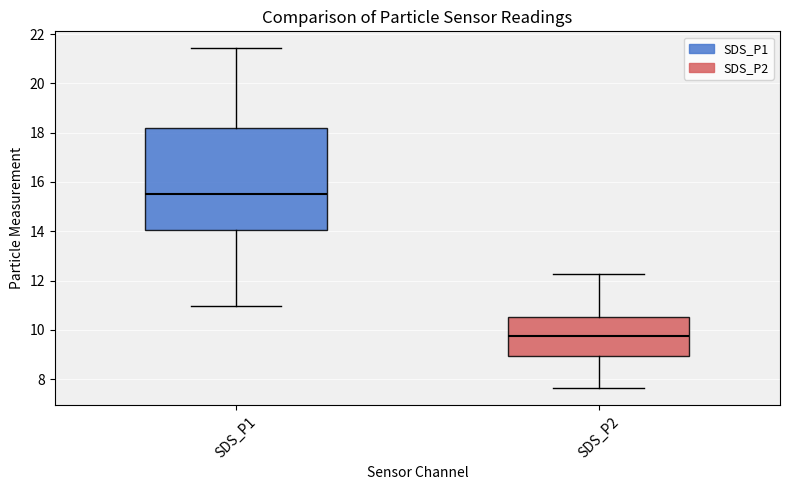

Reading left to right, read every box against the y-axis: the position of its median line, the range the box covers, and the ends of its whiskers. The values are not printed on the chart, so give them approximately, as read against the axis.

SDS_P1: median 15.6, box 14.0 to 18.2, whiskers 11.0 to 21.4
SDS_P2: median 9.8, box 9.0 to 10.6, whiskers 7.6 to 12.2